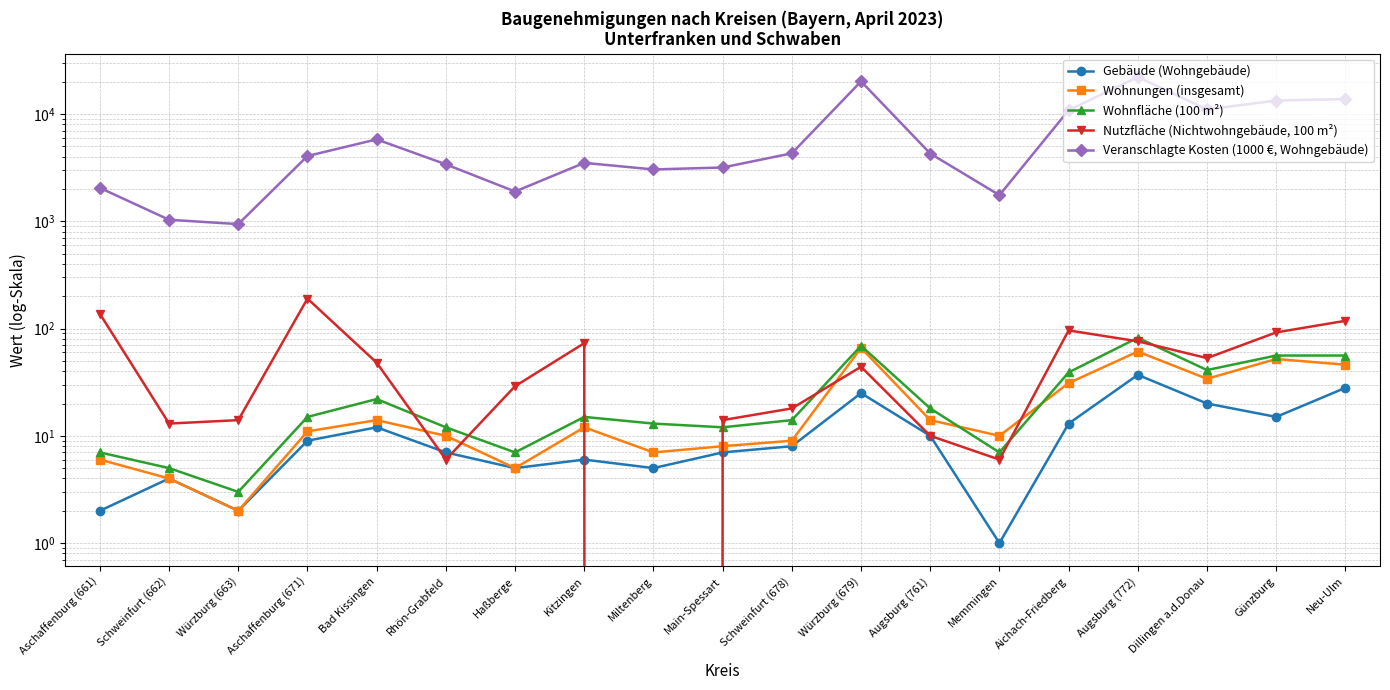

The Gebäude (Wohngebäude) series shows 1 at Memmingen. True or false?

False